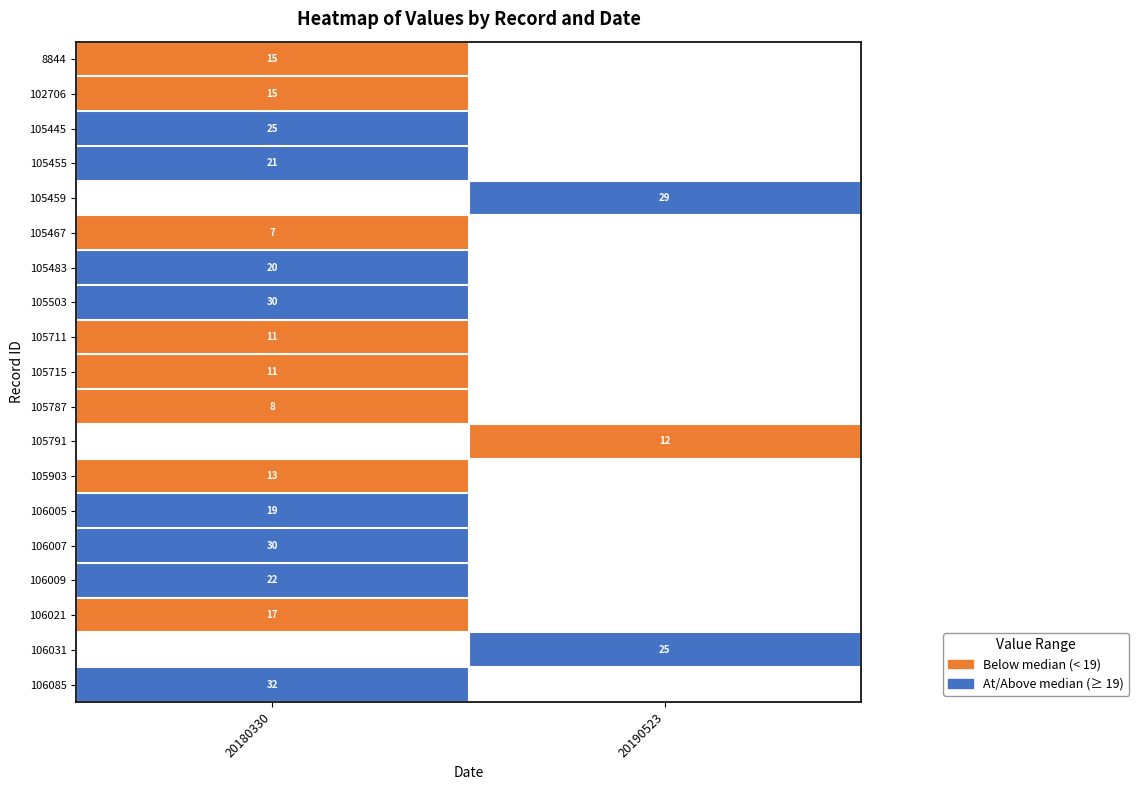

The value of 105483 at 20180330 is 20. True or false?

True